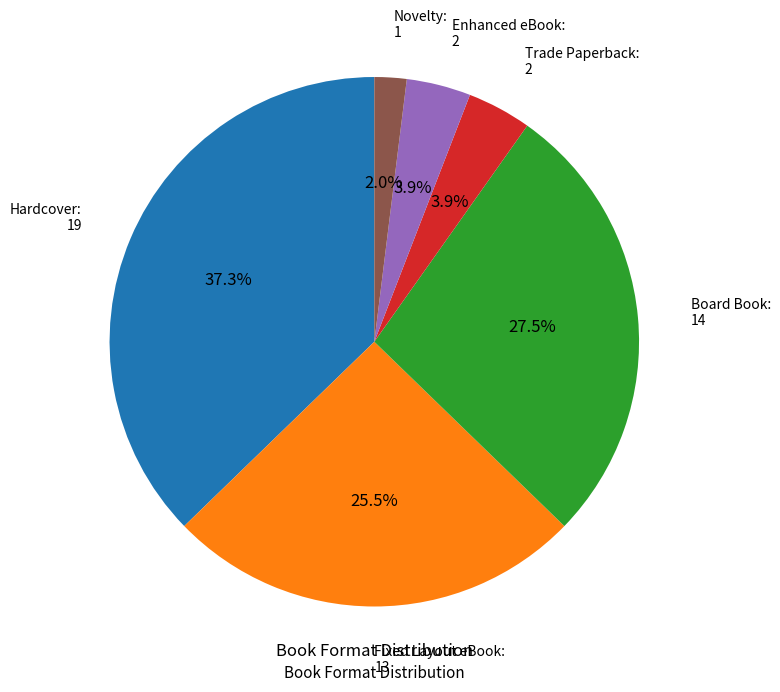

Does any single category account for the majority?

No